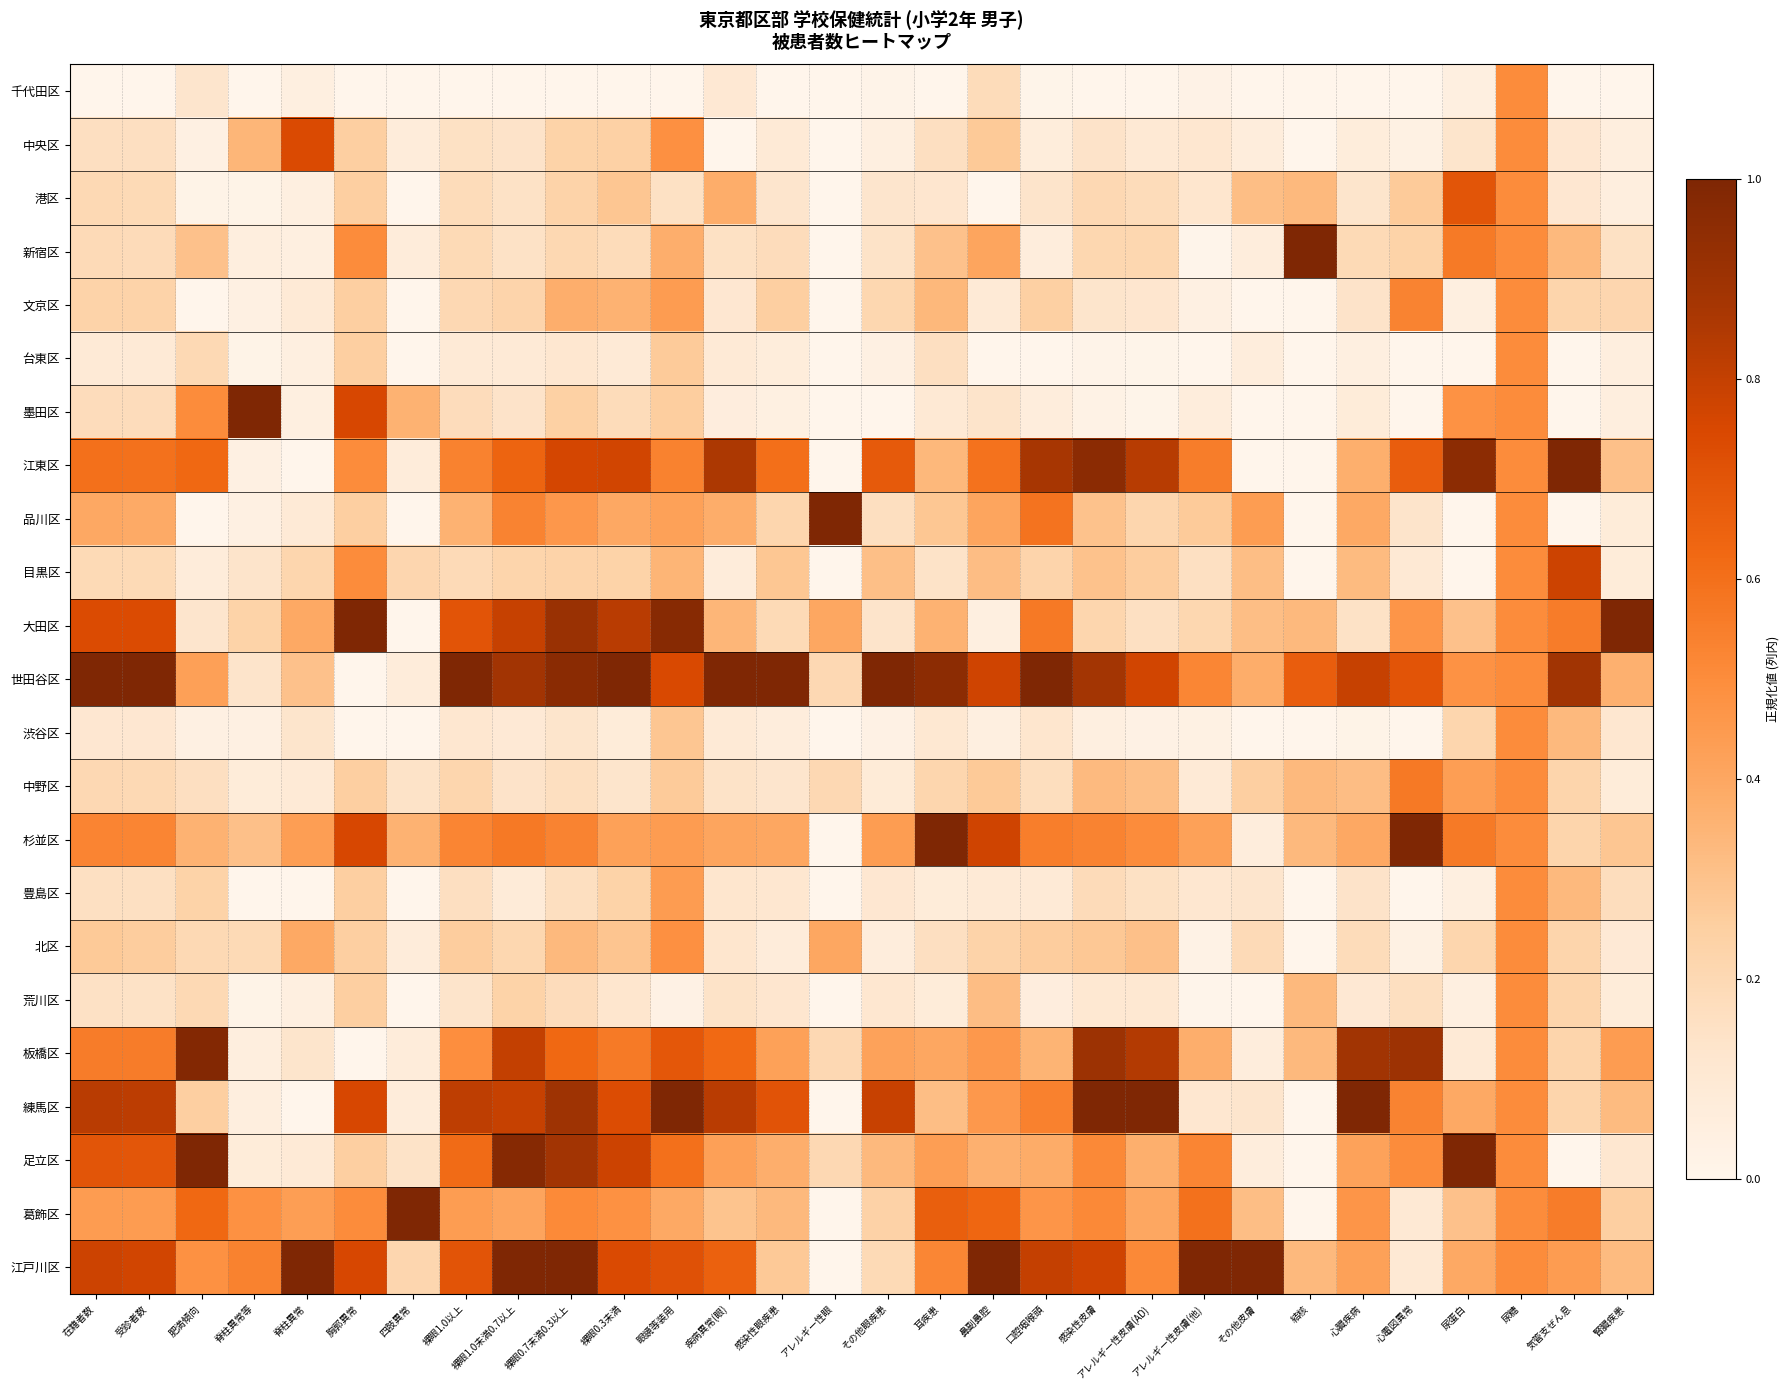

What is the spread (max minus min) of values at 眼鏡等装用?

1.0